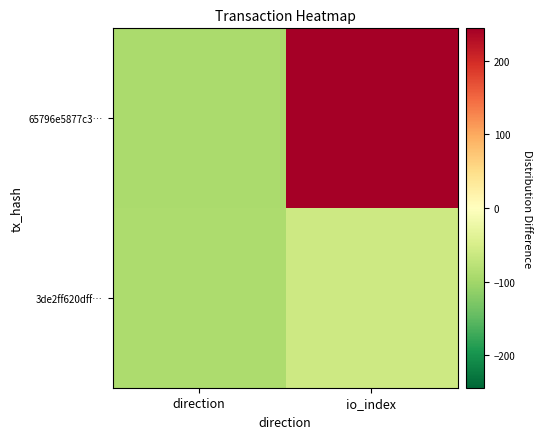

Which has a higher value, direction or io_index?

io_index